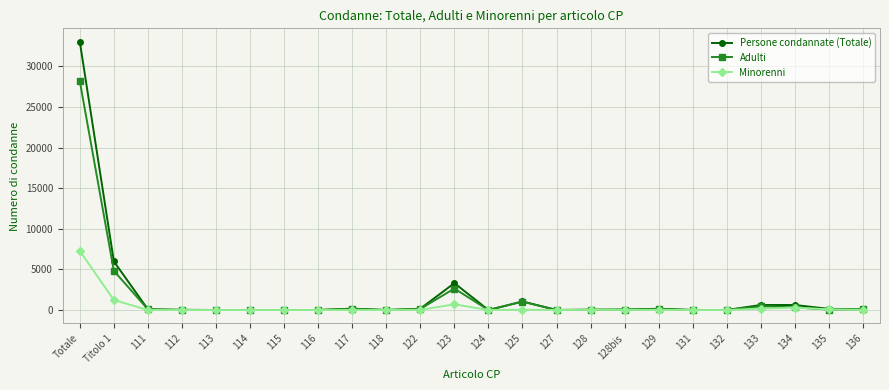

At which category does the chart reach its peak across all series?

Totale